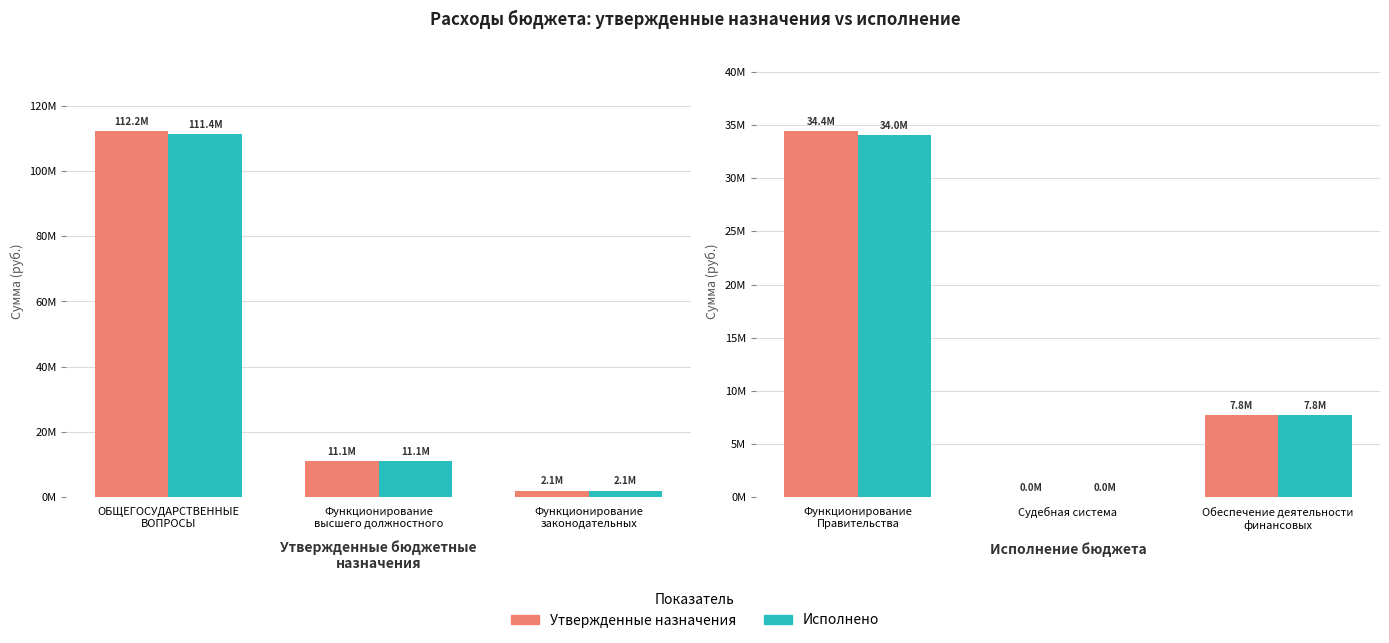

What is the lowest value of the Исполнено series?

1007.0